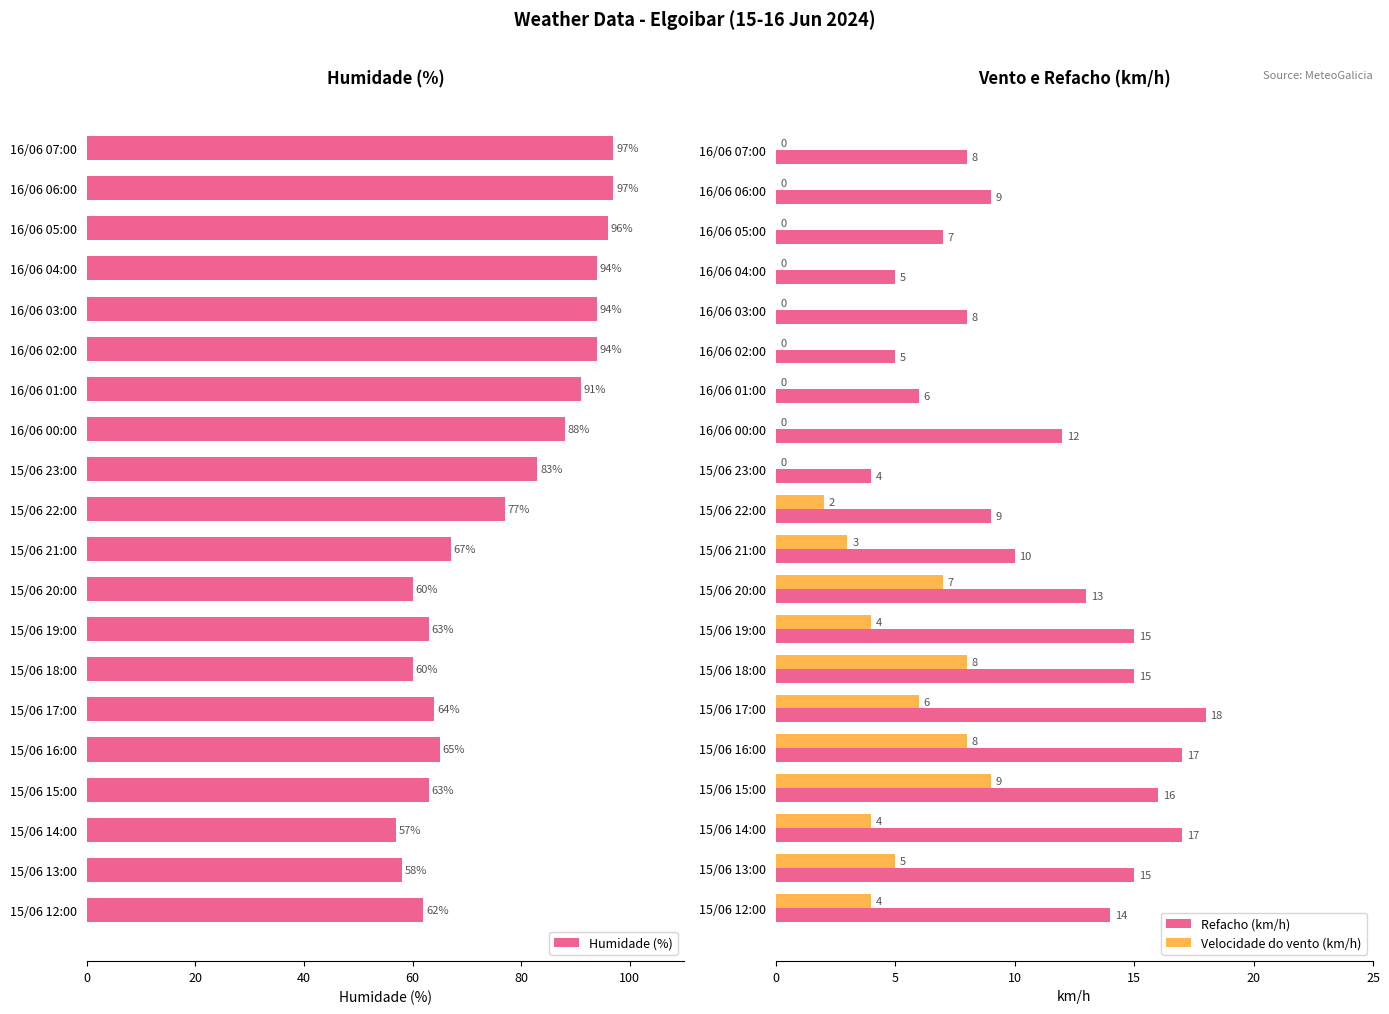

What is the difference between the Refacho (km/h) values at 15/06 19:00 and 16/06 03:00?

7